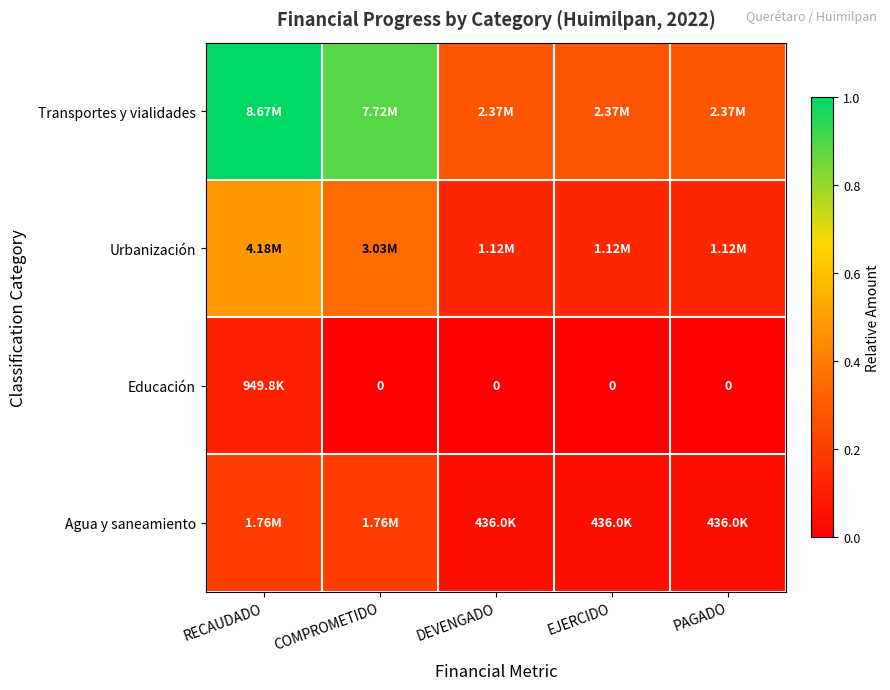

Which series has the widest spread of values?

Transportes y vialidades